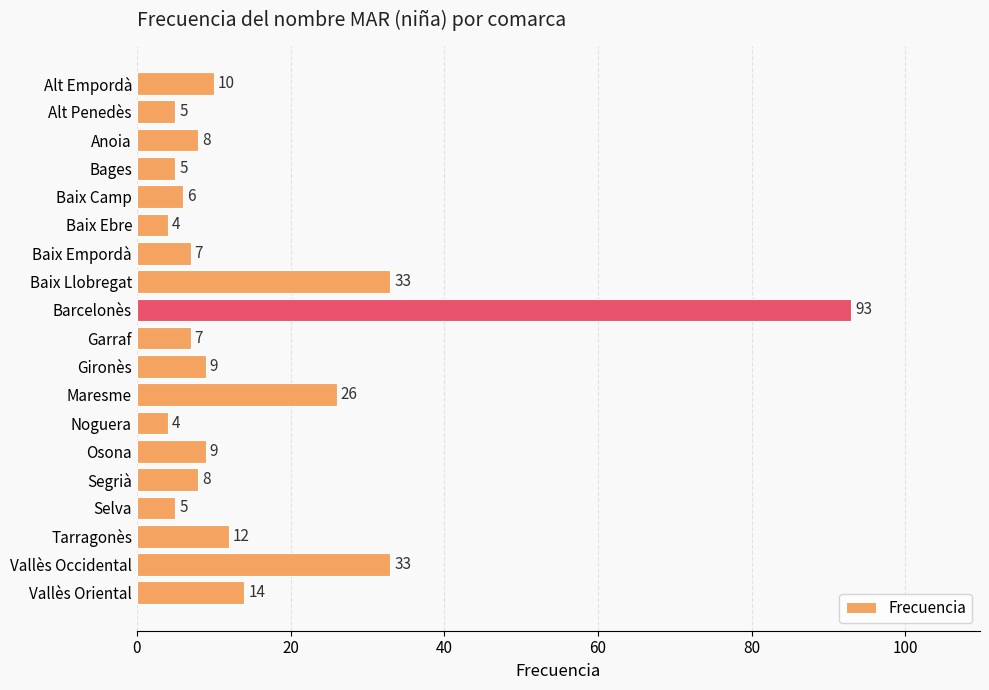

The value at Vallès Oriental is 14. True or false?

True